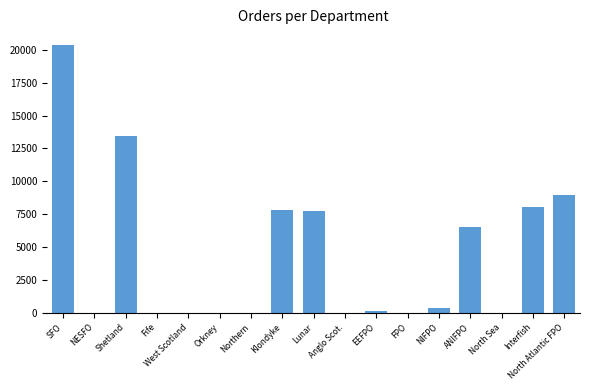

Is it true that the value at Lunar is 12239.8?

False